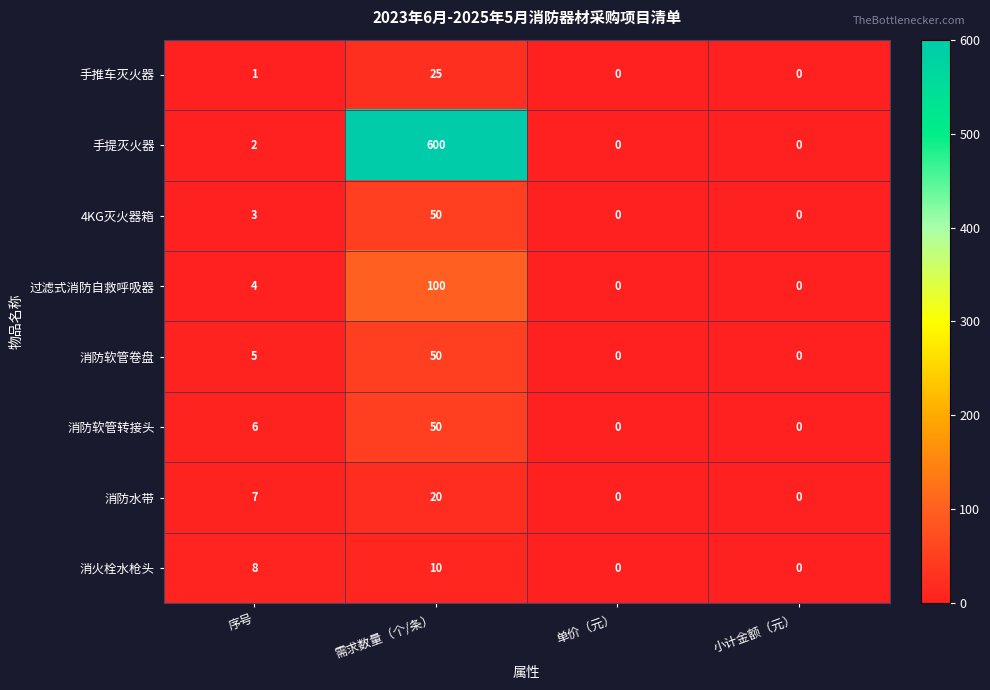

What is the total value across all series at 序号?

36